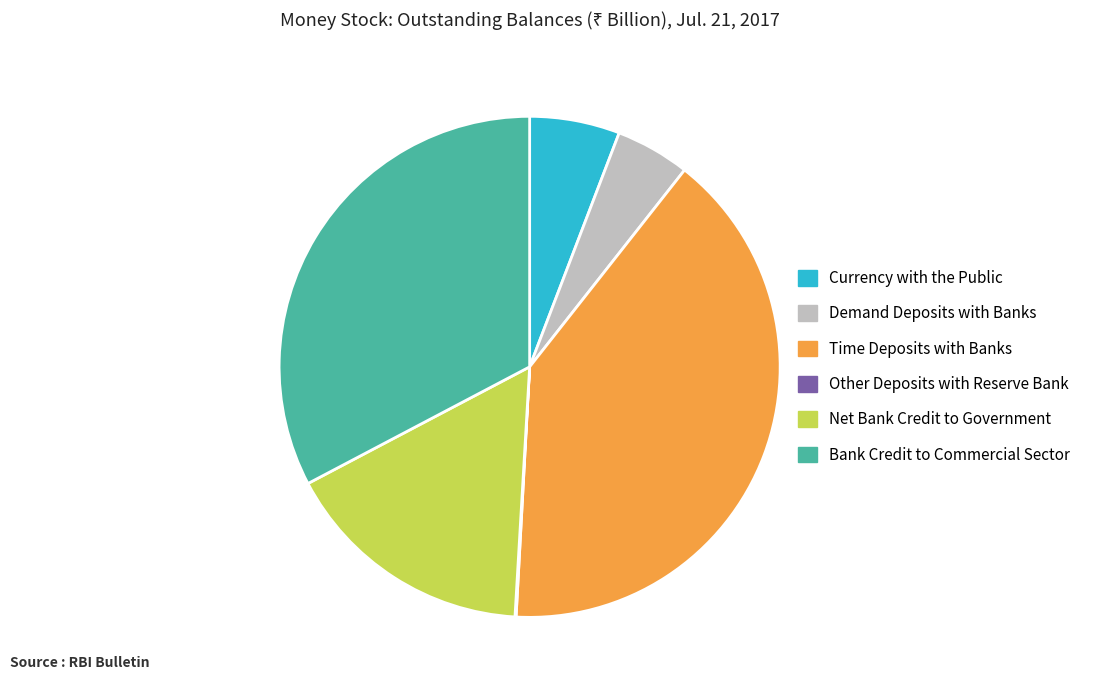

Which slice is the largest?

Time Deposits with Banks